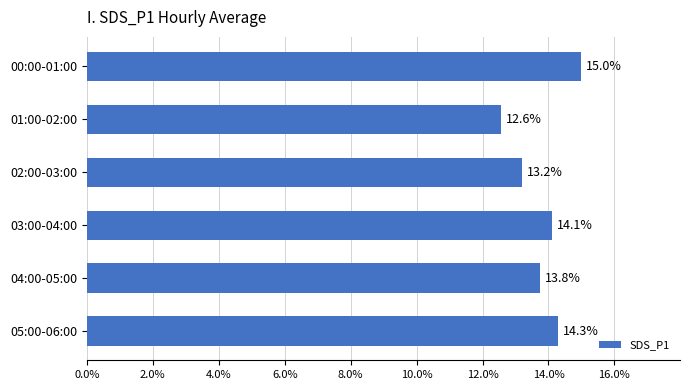

What is the sum of all values?

82.9